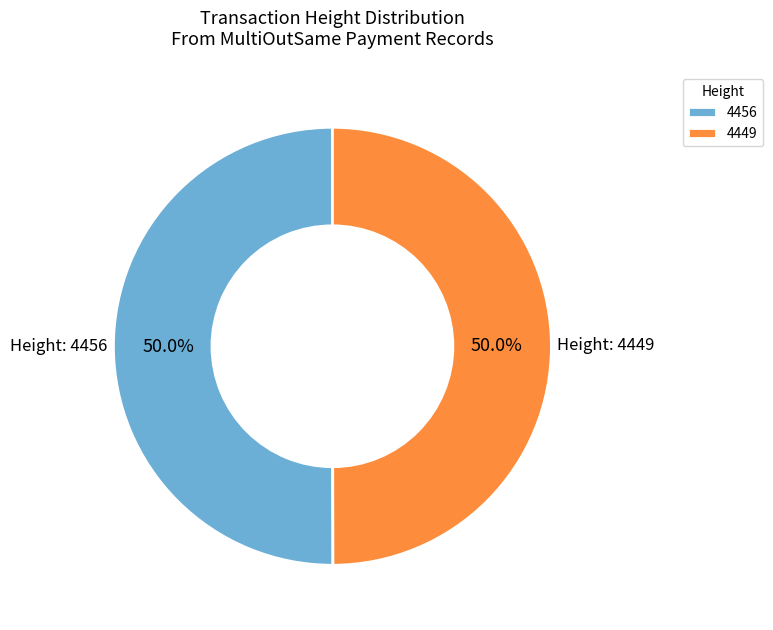

Is it true that 4449 is 56% of the pie?

False